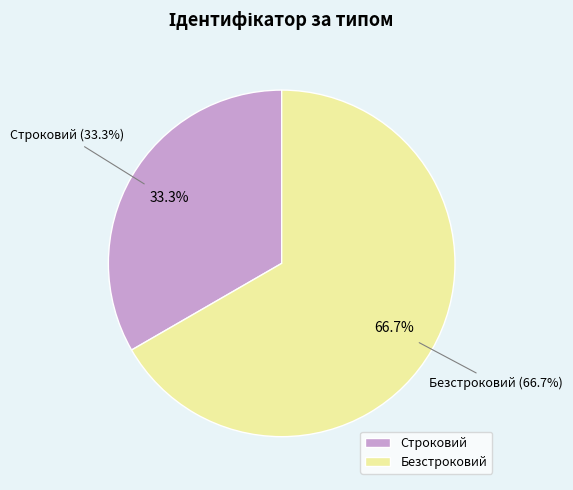

Approximately how many times larger is the value at Безстроковий compared to Строковий?

2.0